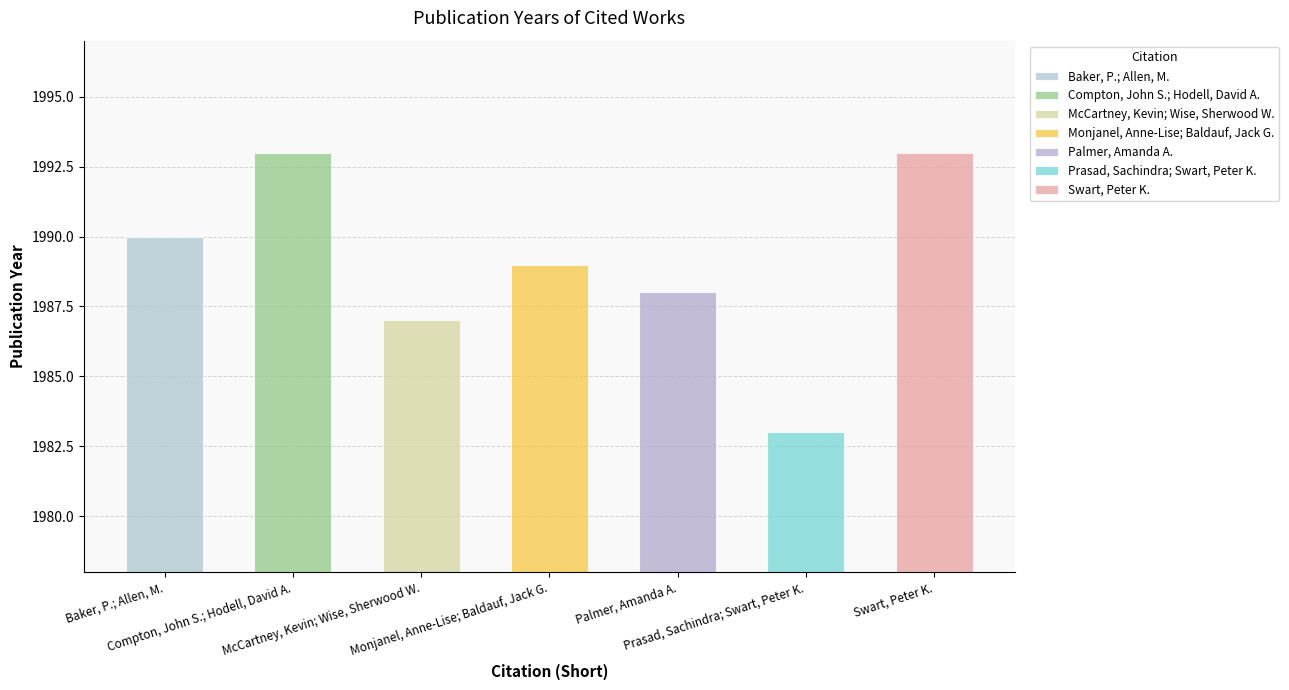

Reading right to left, list all the values displayed in this chart.

Swart, Peter K.=1993	Prasad, Sachindra; Swart, Peter K.=1983	Palmer, Amanda A.=1988	Monjanel, Anne-Lise; Baldauf, Jack G.=1989	McCartney, Kevin; Wise, Sherwood W.=1987	Compton, John S.; Hodell, David A.=1993	Baker, P.; Allen, M.=1990